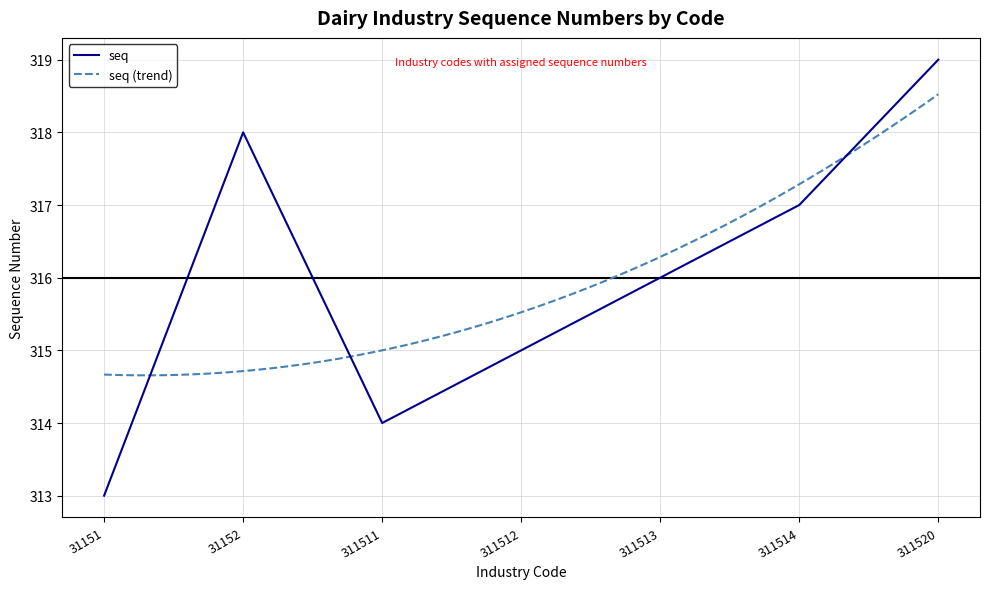

What is the change in value from 31151 to 31152?

+5